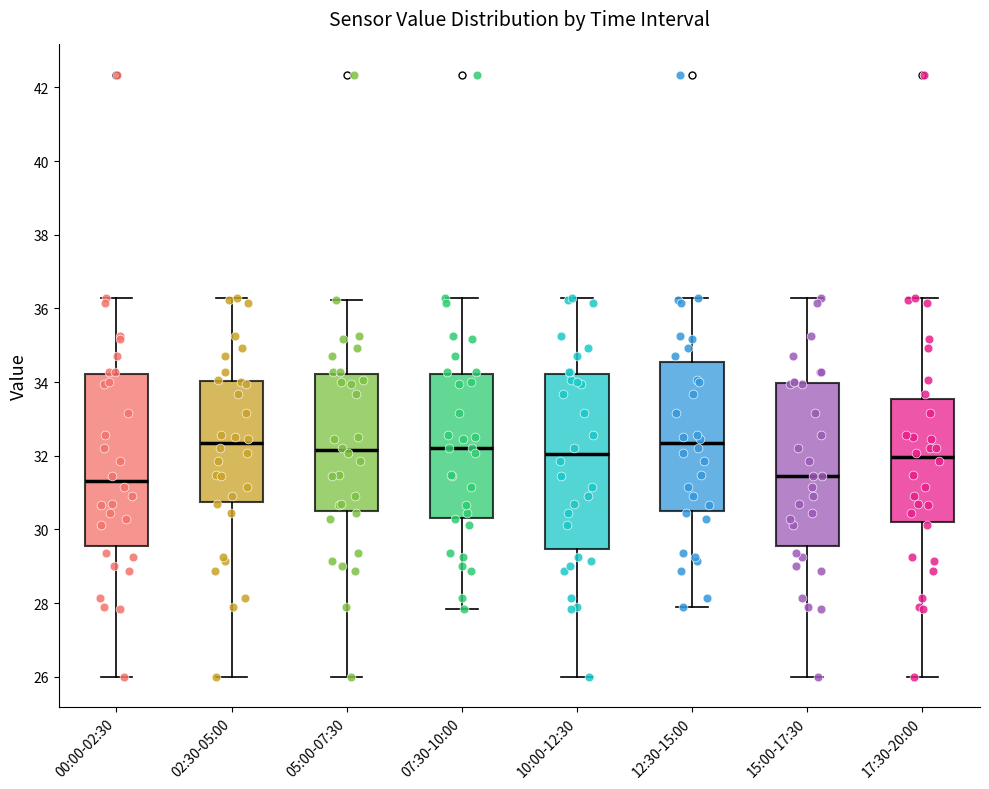

Reading left to right, transcribe this box plot: for each box, give where its median line is, the range the box spans, and where its two whiskers end, as read against the y-axis. The values are not printed on the chart, so give them approximately, as read against the axis.

00:00-02:30: median 31.4, box 29.6 to 34.2, whiskers 26.0 to 36.2
02:30-05:00: median 32.4, box 30.8 to 34.0, whiskers 26.0 to 36.2
05:00-07:30: median 32.2, box 30.6 to 34.2, whiskers 26.0 to 36.2
07:30-10:00: median 32.2, box 30.4 to 34.2, whiskers 27.8 to 36.2
10:00-12:30: median 32.0, box 29.4 to 34.2, whiskers 26.0 to 36.2
12:30-15:00: median 32.4, box 30.6 to 34.6, whiskers 27.8 to 36.2
15:00-17:30: median 31.4, box 29.6 to 34.0, whiskers 26.0 to 36.2
17:30-20:00: median 32.0, box 30.2 to 33.6, whiskers 26.0 to 36.2